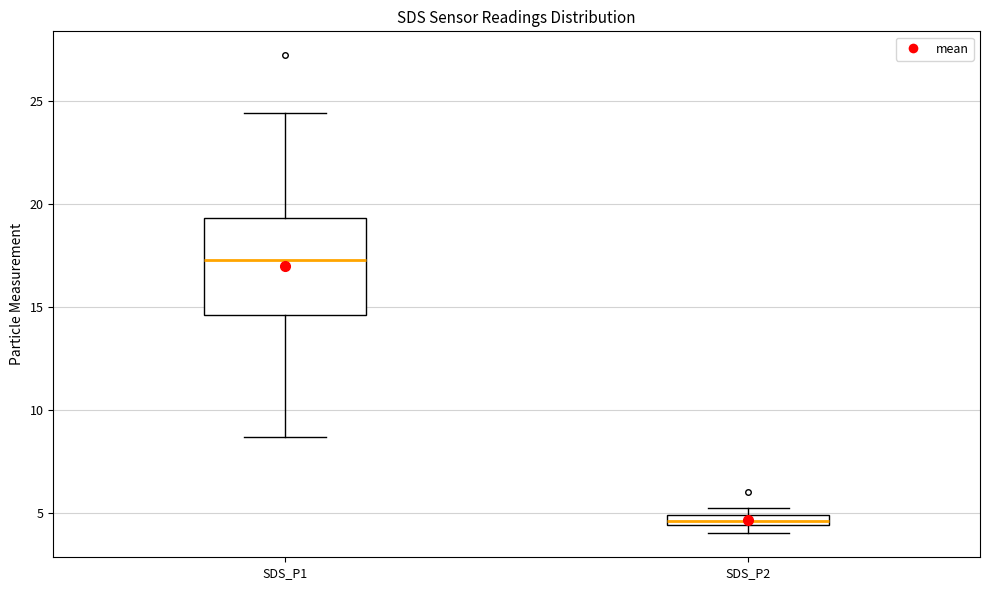

Which box has the lowest median line?

SDS_P2